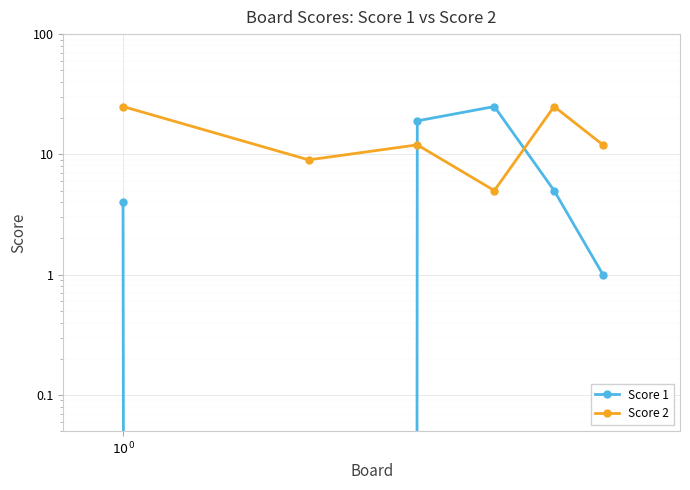

What are all the series names shown in the legend?

Score 1, Score 2